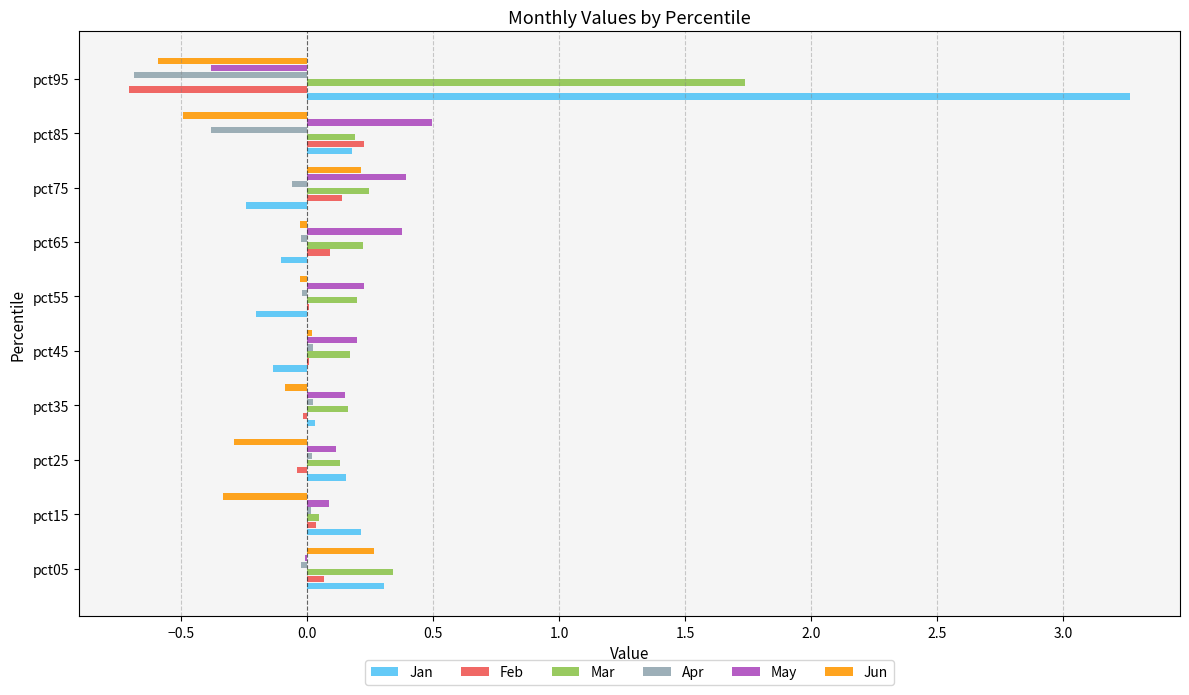

Which series has the widest spread of values?

Jan